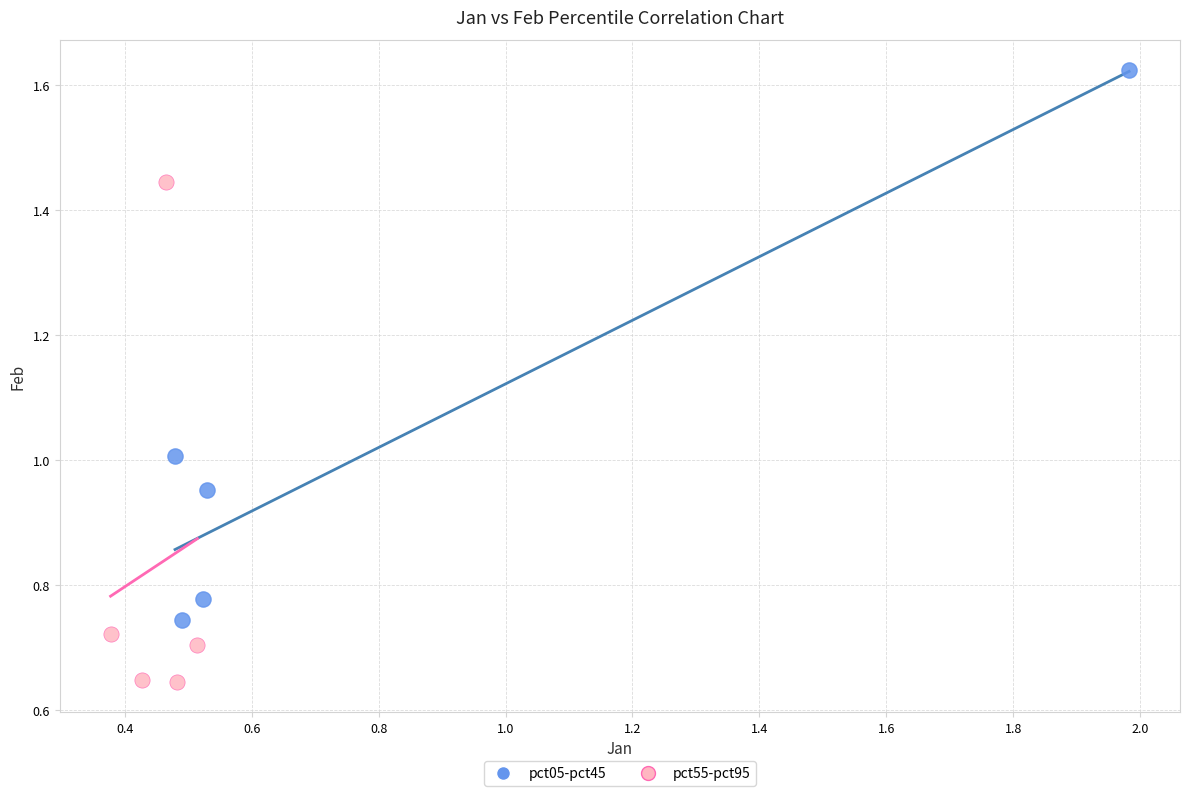

What are all the series names shown in the legend?

pct05-pct45, pct55-pct95